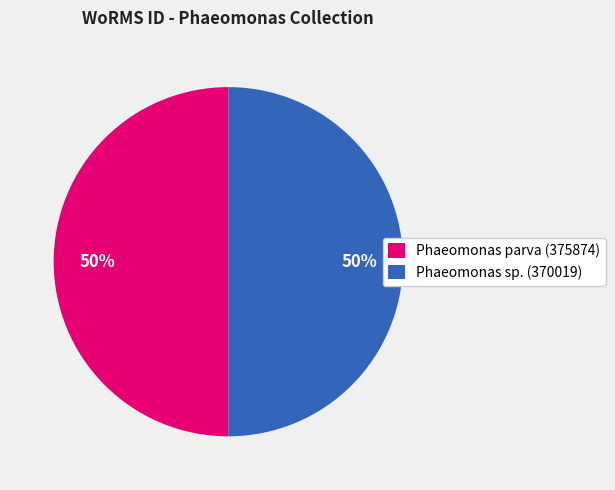

Approximately how many times larger is the value at Phaeomonas parva (375874) compared to Phaeomonas sp. (370019)?

1.0